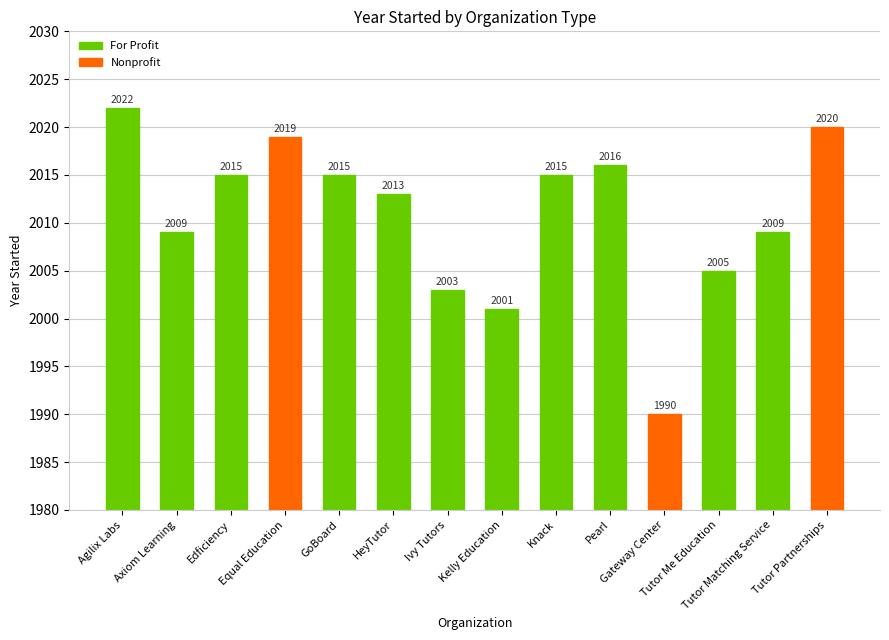

What is the minimum value shown in the chart?

1990